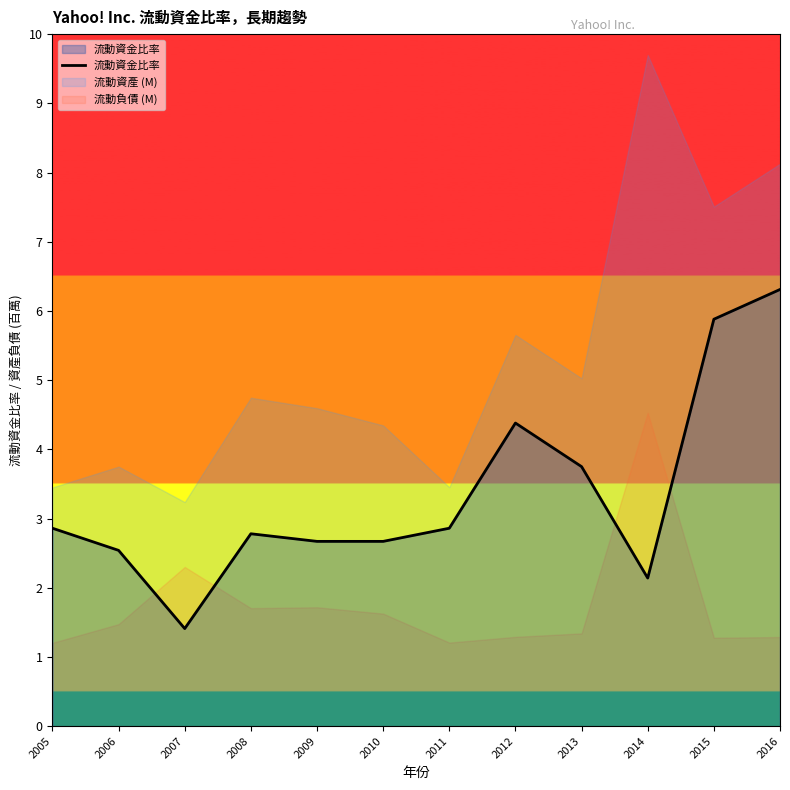

The value at 2006 is 2.5. True or false?

True